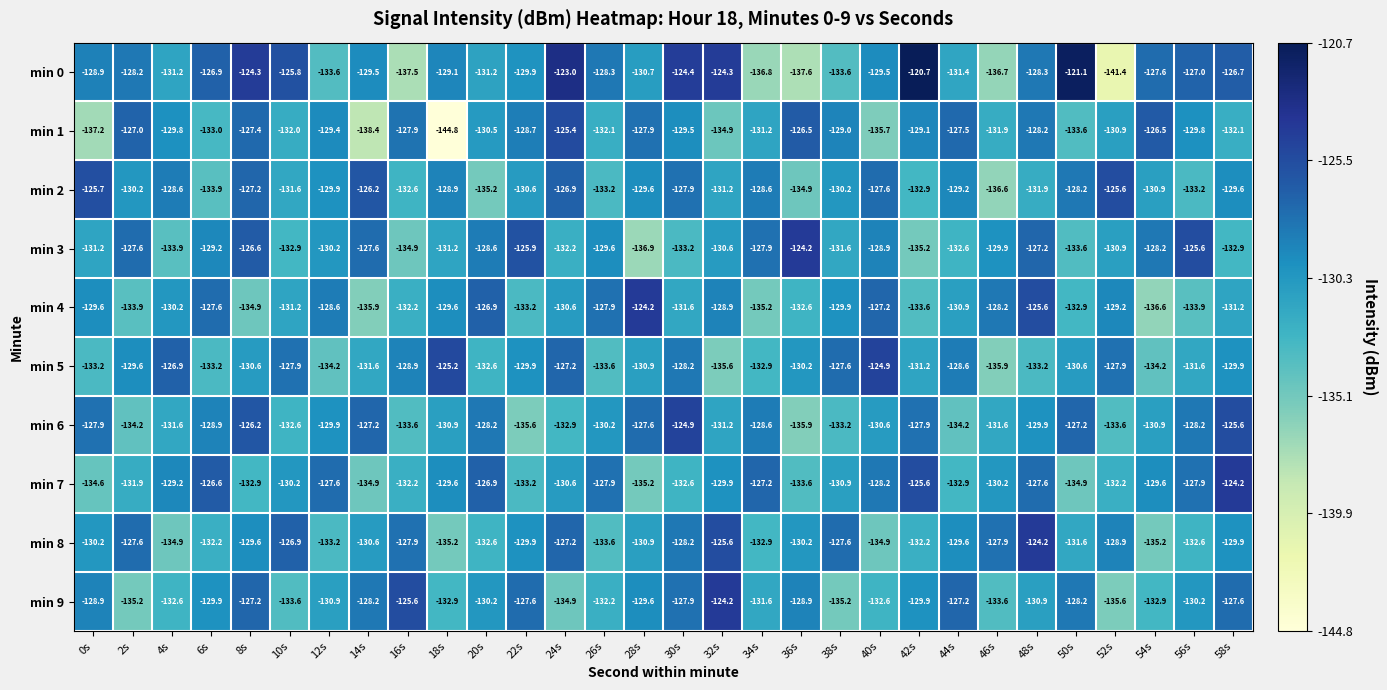

The value of min 9 at 2s is -88.2. True or false?

False